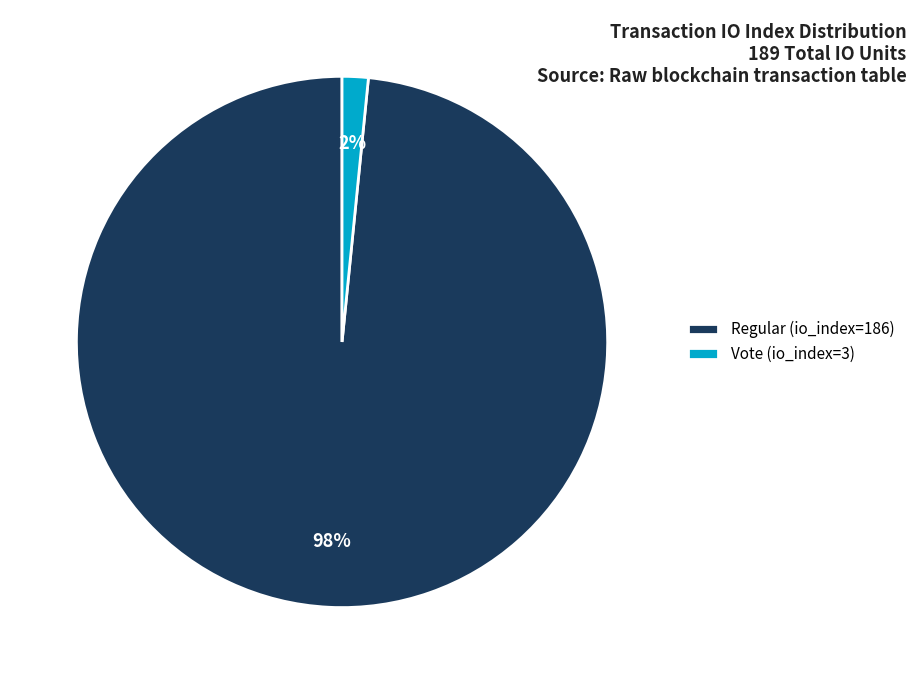

To the nearest percent, what portion does Vote (io_index=3) represent?

2%